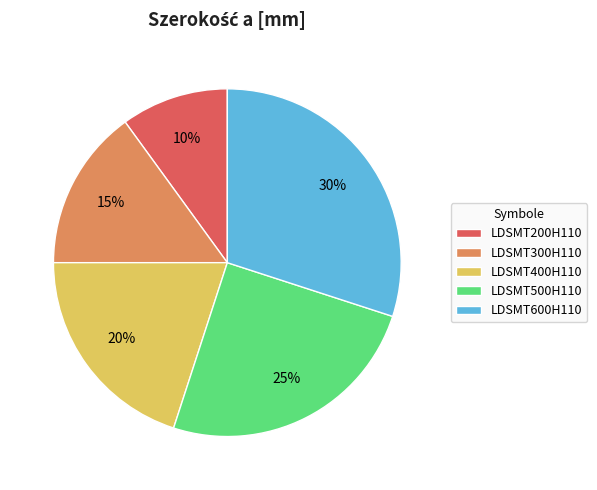

To the nearest percent, what is the difference between the largest and smallest slice percentages?

20%